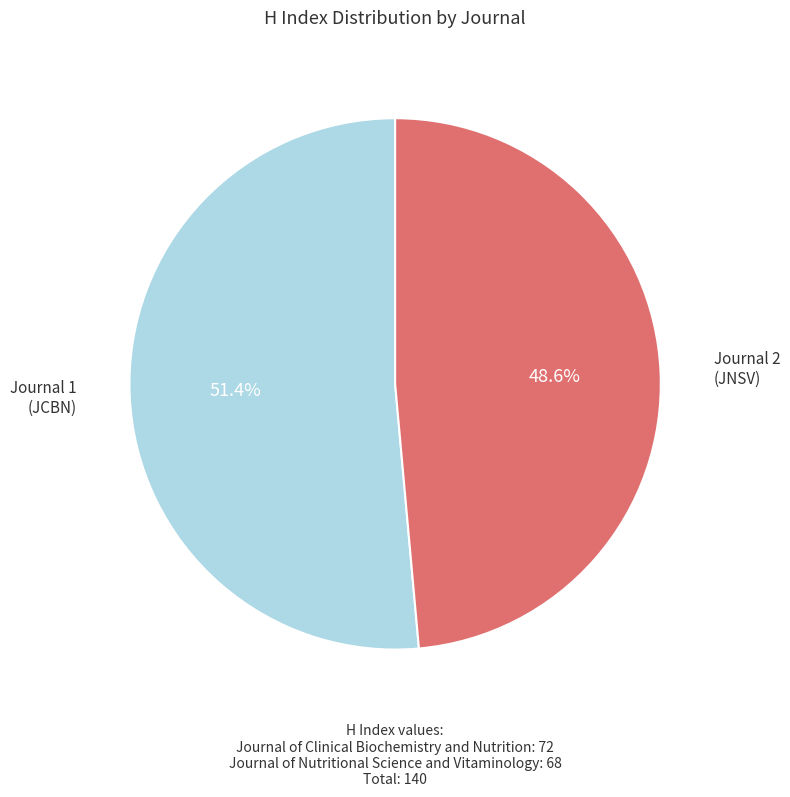

Does any single category account for the majority?

Yes